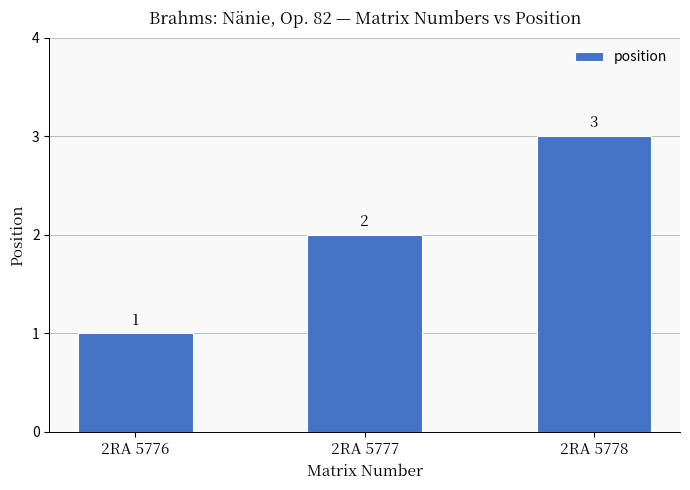

How many values are between 1 and 3?

3